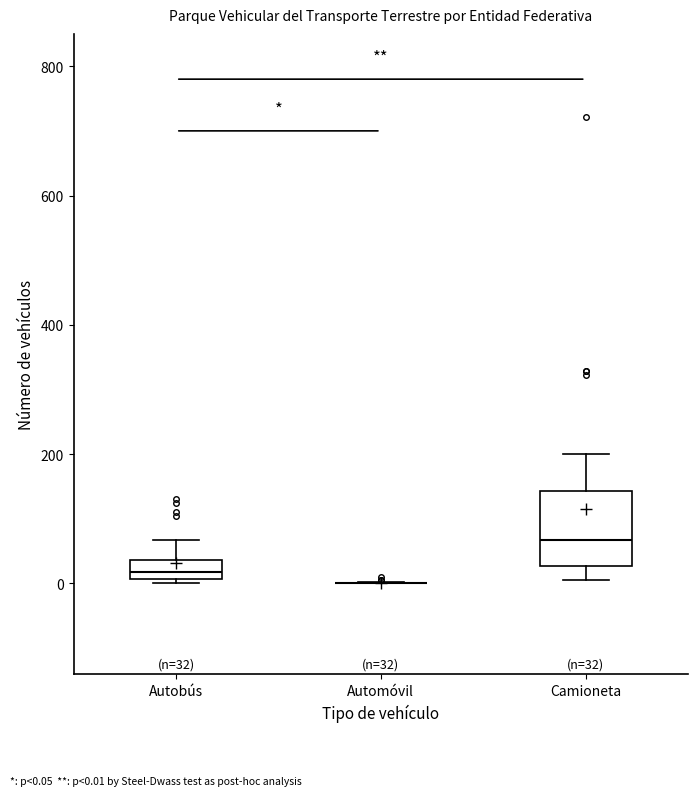

Which box is the tallest, from its lower edge to its upper edge?

Camioneta